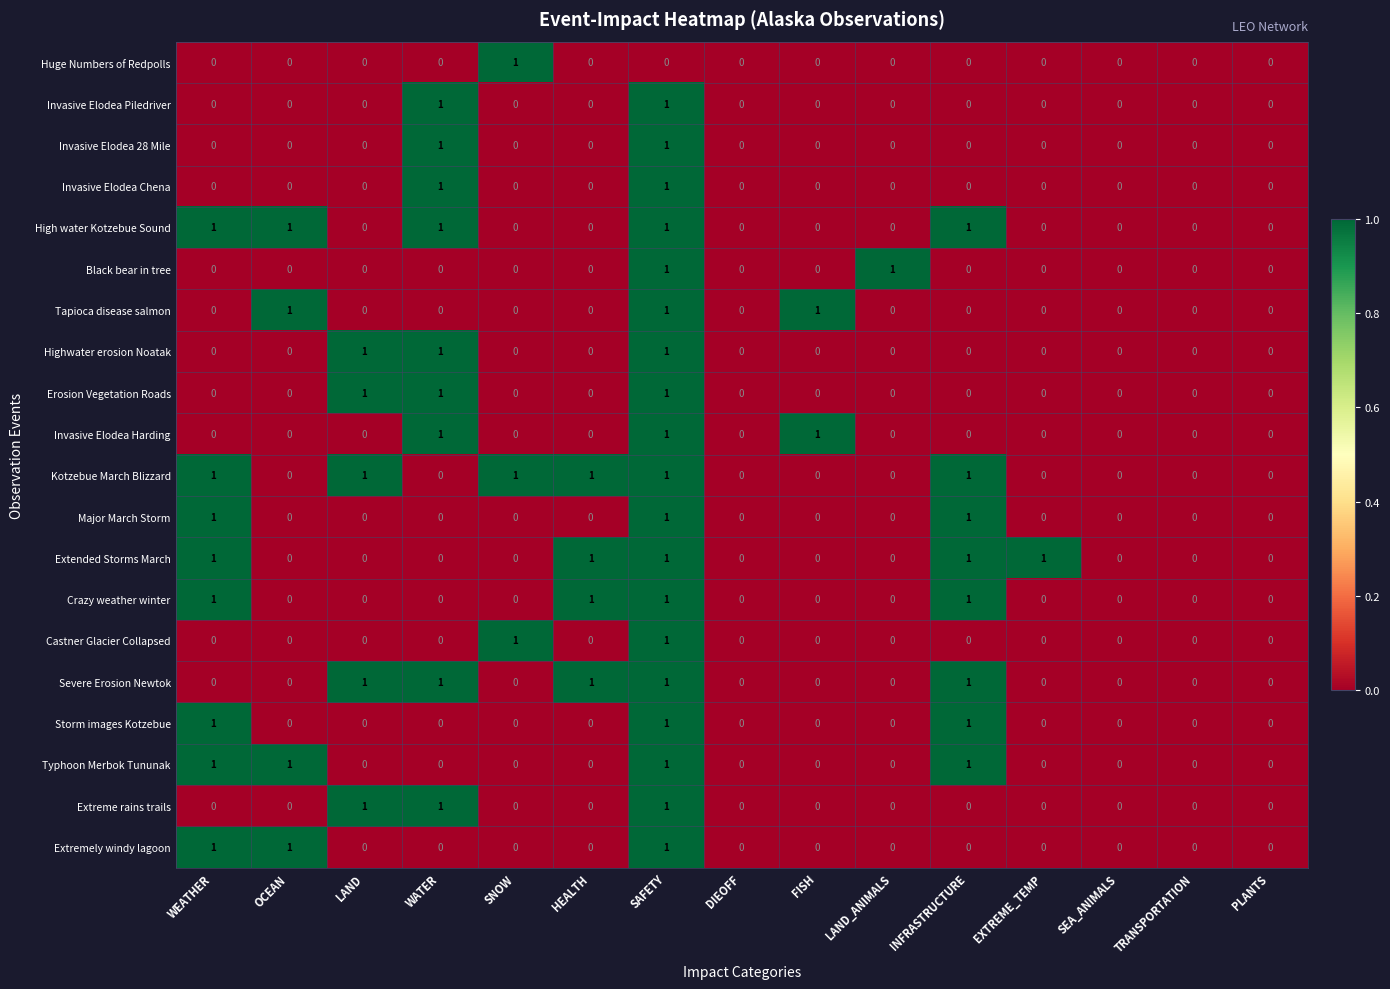

Which series has the largest total across all categories?

Kotzebue March Blizzard